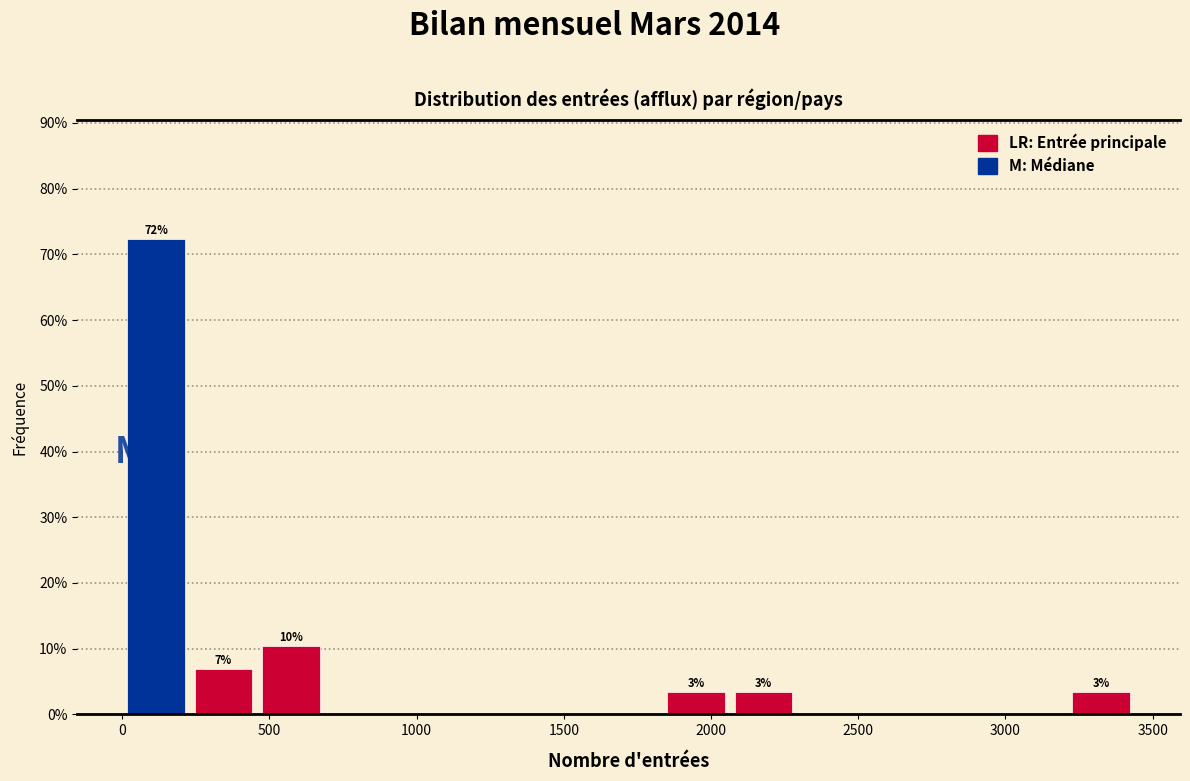

Over which range of the x-axis is the bar tallest?

0 to 250